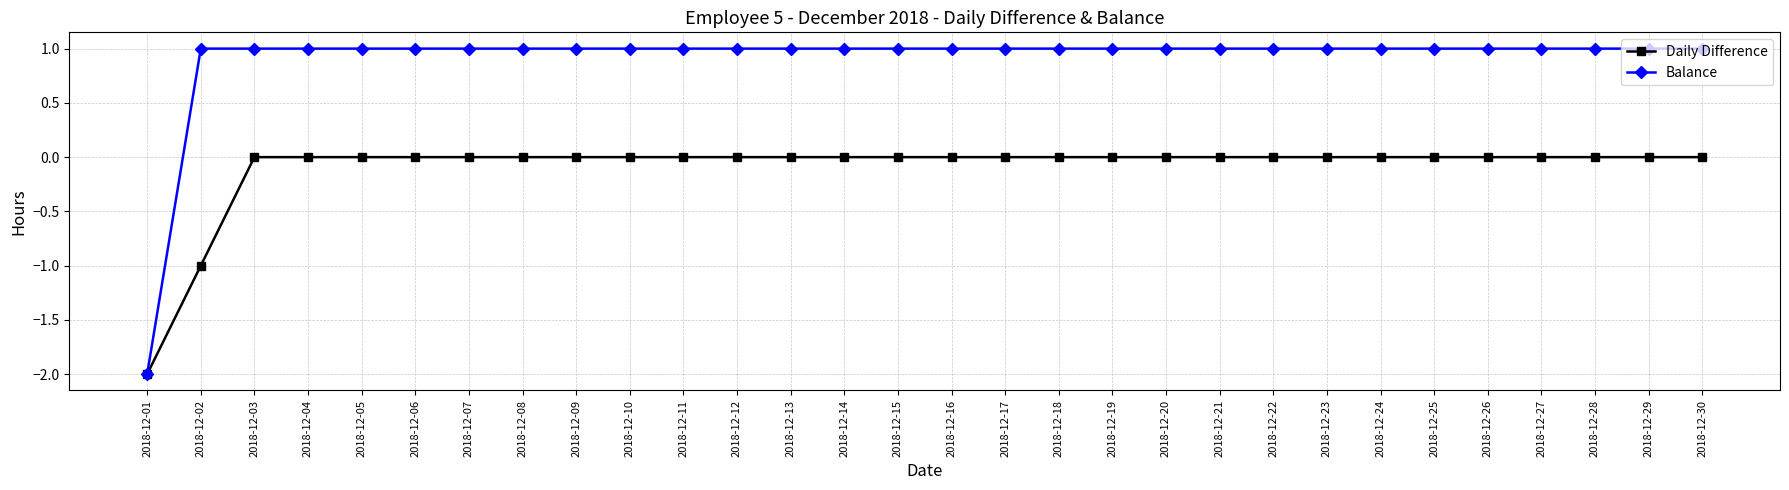

Does the chart display data point markers on the line(s)?

Yes